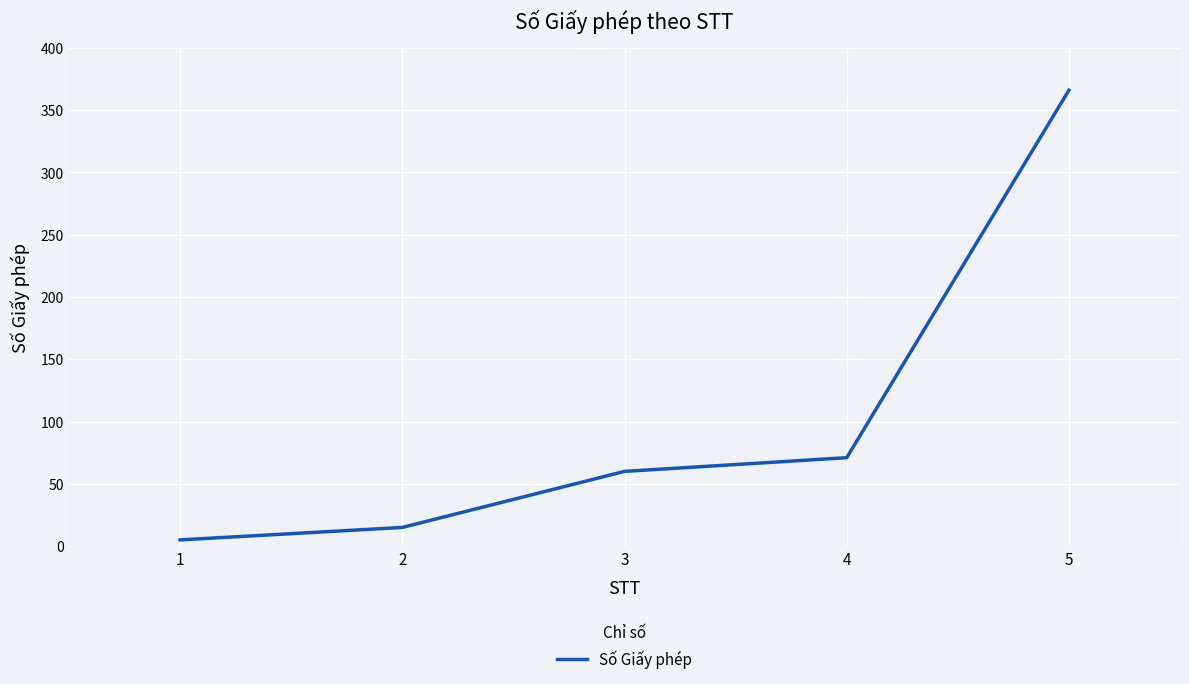

What is the difference between the second highest and minimum values?

66